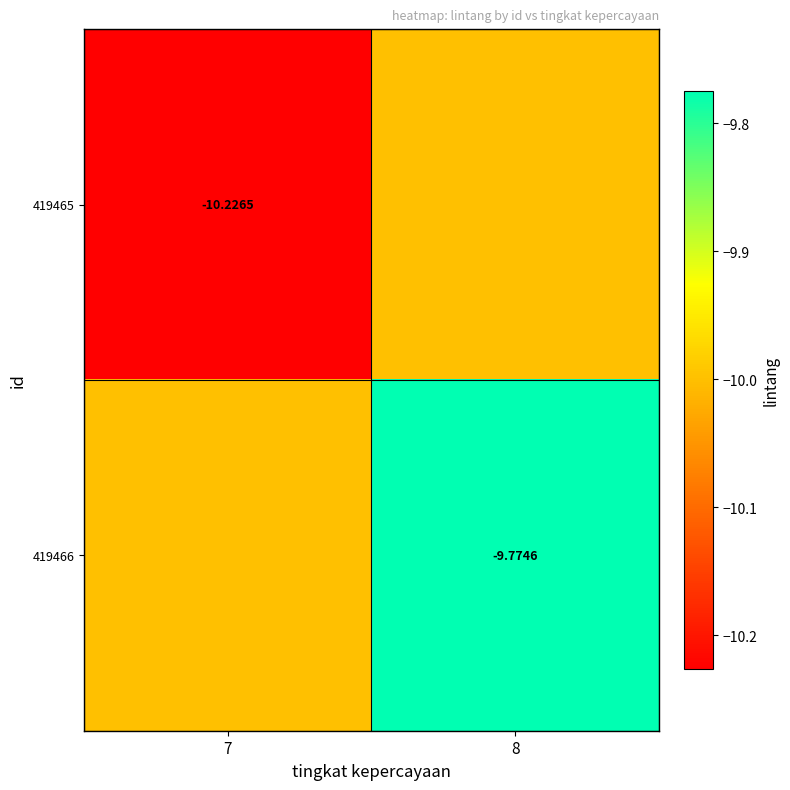

Which category has the highest value in the 419466 series?

8